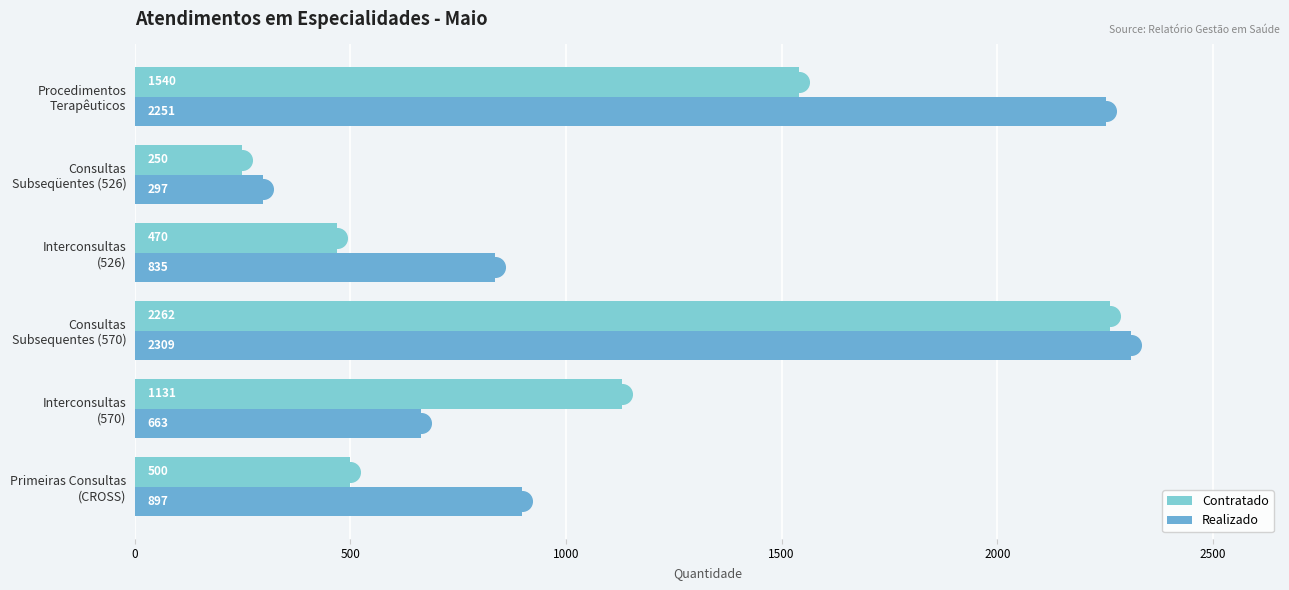

Which series has the largest Y range (max minus min)?

Contratado